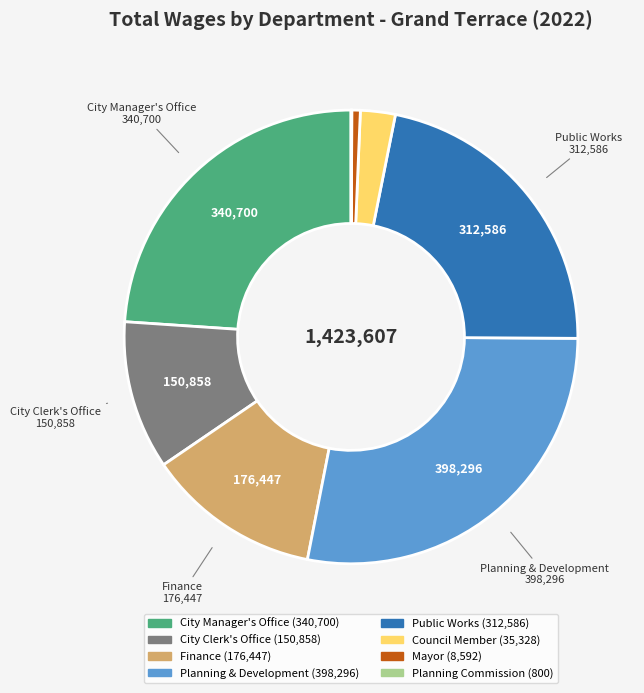

Approximately how many times larger is the value at Public Works compared to City Manager's Office?

0.9